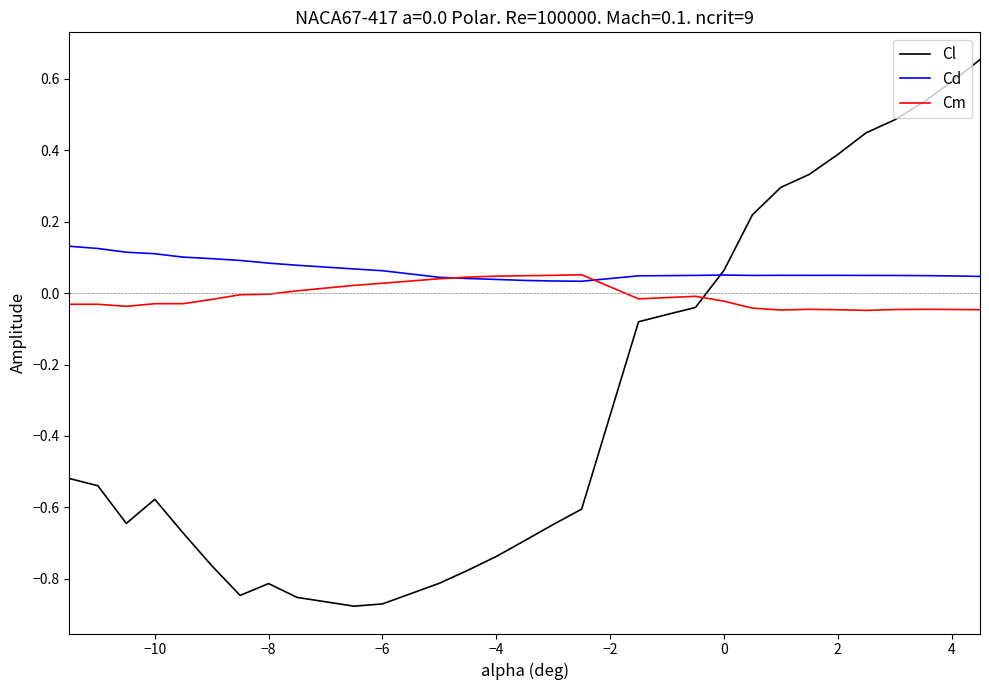

Rank the series by their average value, from highest to lowest.

Cd, Cm, Cl